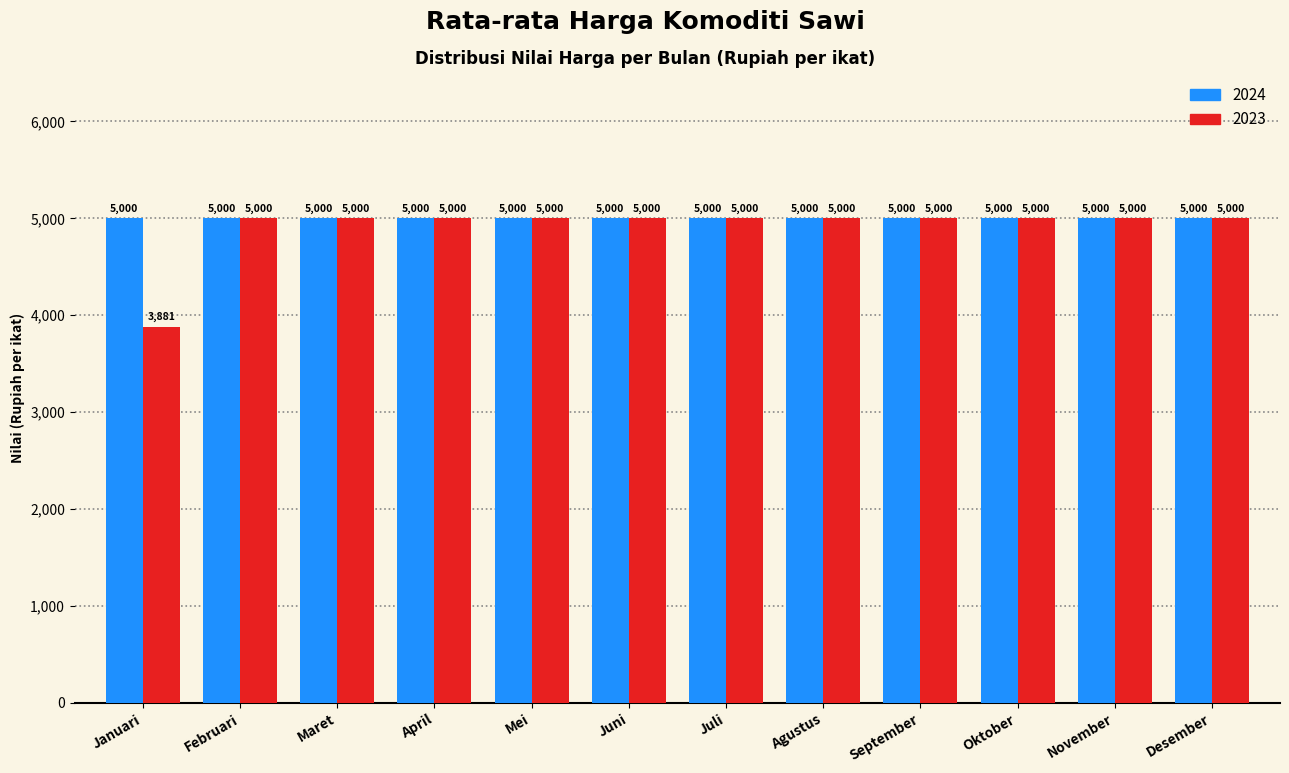

Reading left to right, transcribe all the data shown in this chart.

2024: 5000	5000	5000	5000	5000	5000	5000	5000	5000	5000	5000	5000
2023: 3881	5000	5000	5000	5000	5000	5000	5000	5000	5000	5000	5000